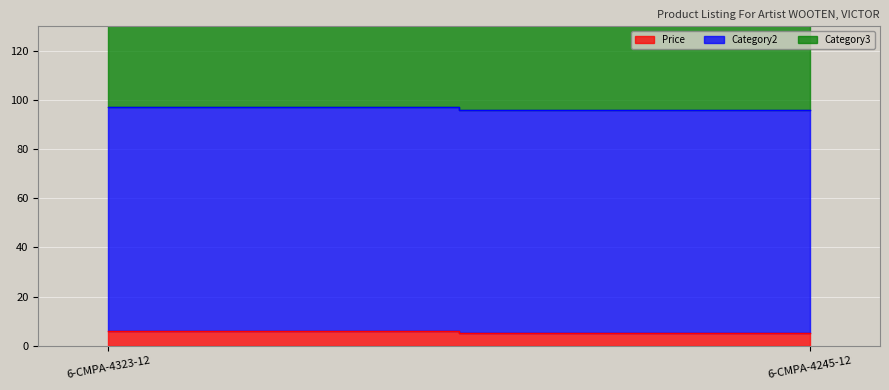

Which series changed the most between 6-CMPA-4323-12 and 6-CMPA-4245-12?

Price